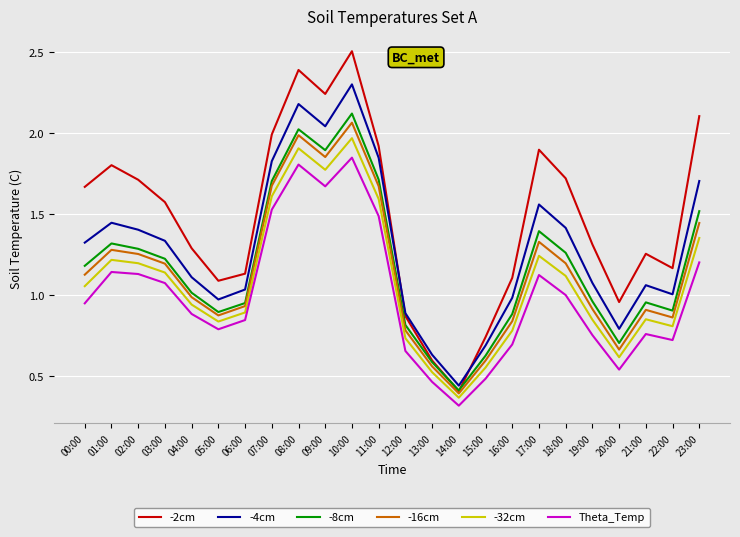

What position from the left is 18:00?

19